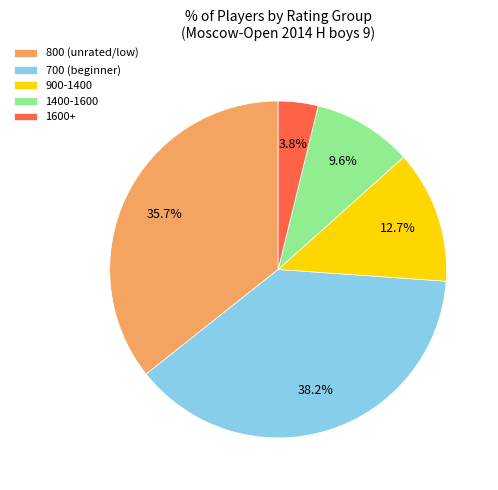

How many slices are in this pie chart?

5